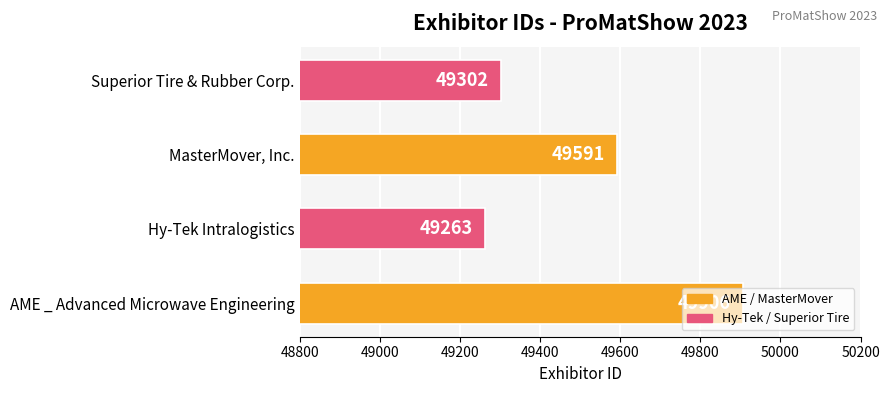

Is it true that the value at Hy-Tek Intralogistics is 83912?

False